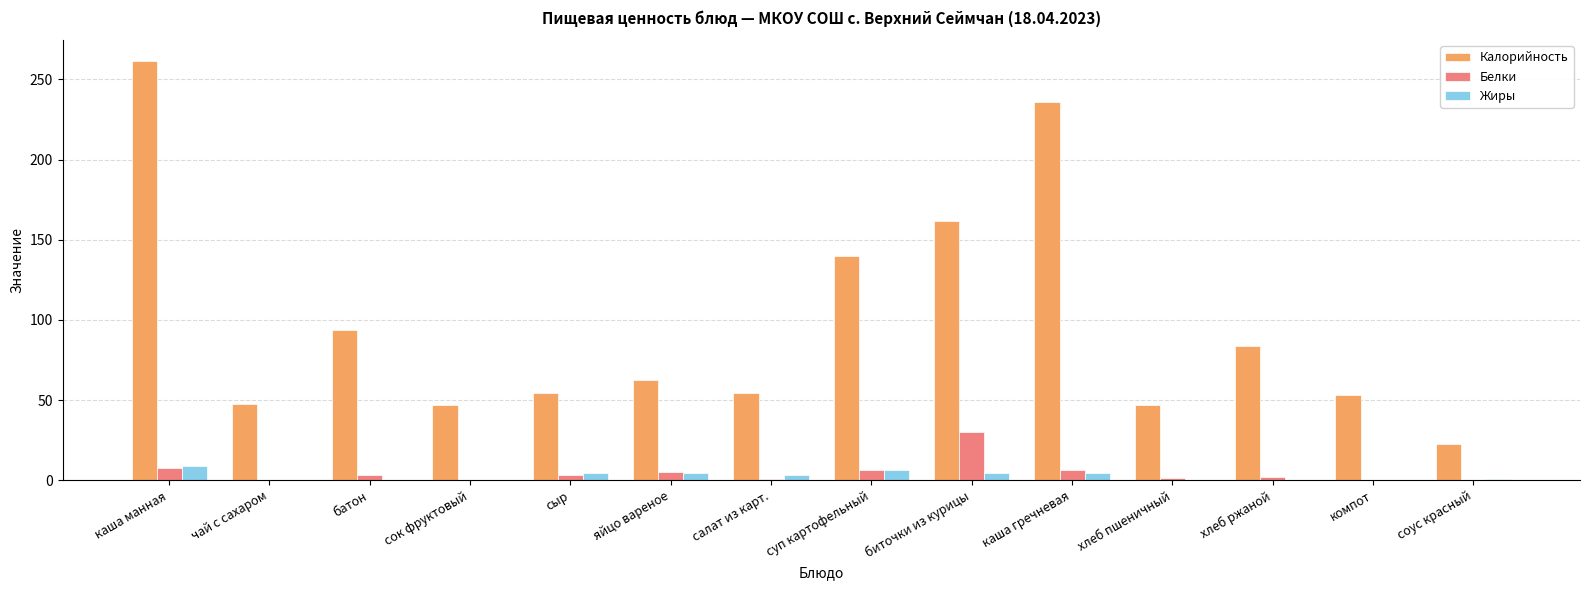

True or false: Белки has a value of 6.1 at суп картофельный.

True